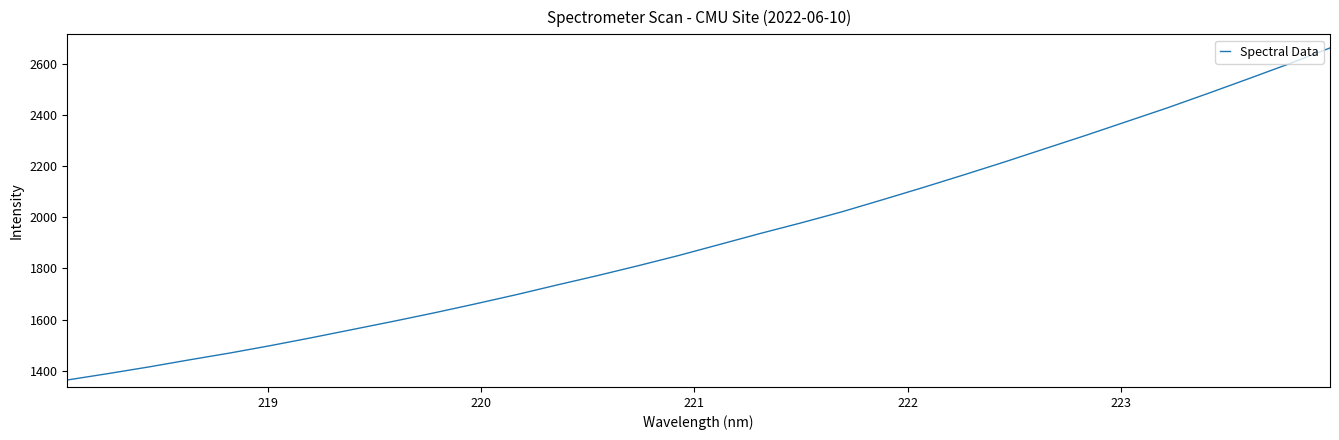

Does the chart have visible grid lines?

No